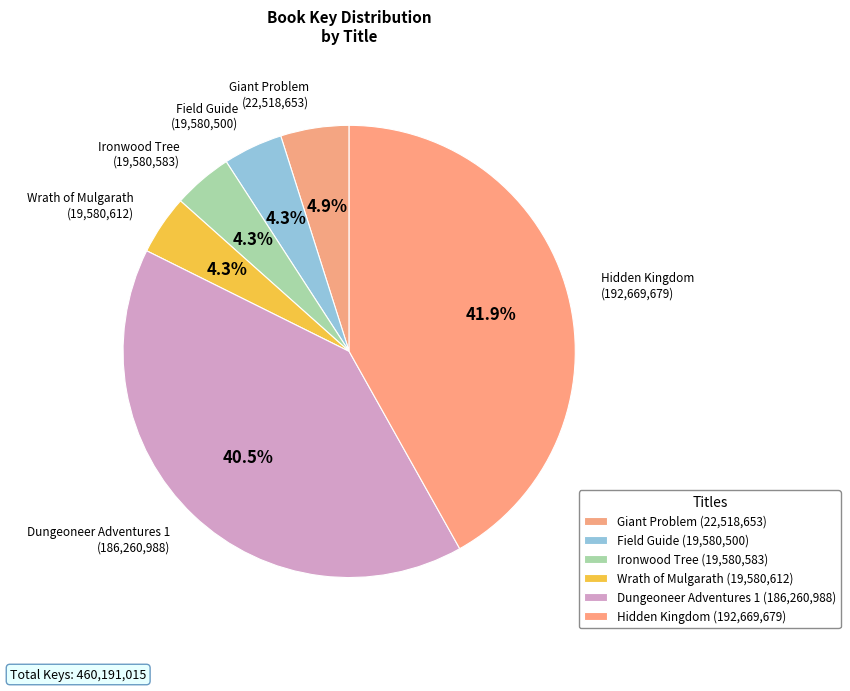

The Giant Problem slice represents 5% of the pie. True or false?

True